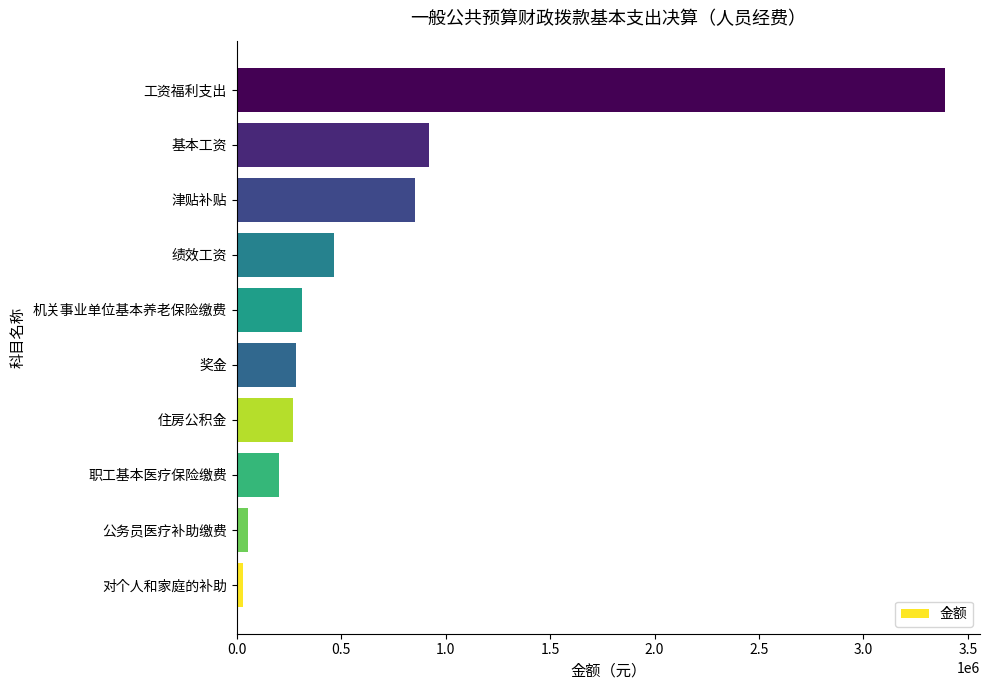

What is the difference between the second highest and minimum values?

890285.8